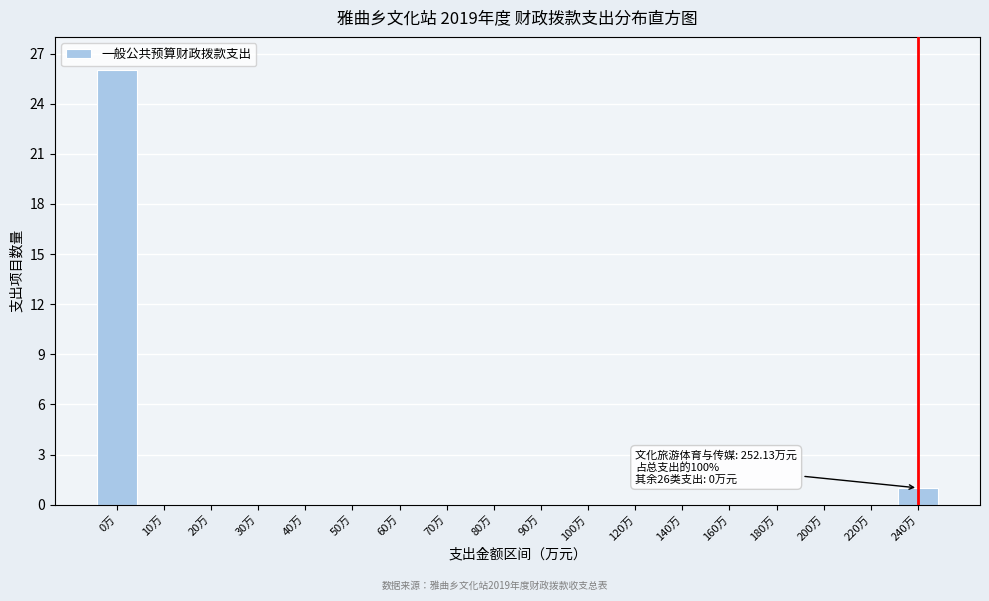

Reading left to right, what are all the values shown in this chart?

0万=26	10万=0	20万=0	30万=0	40万=0	50万=0	60万=0	70万=0	80万=0	90万=0	100万=0	120万=0	140万=0	160万=0	180万=0	200万=0	220万=0	240万=1